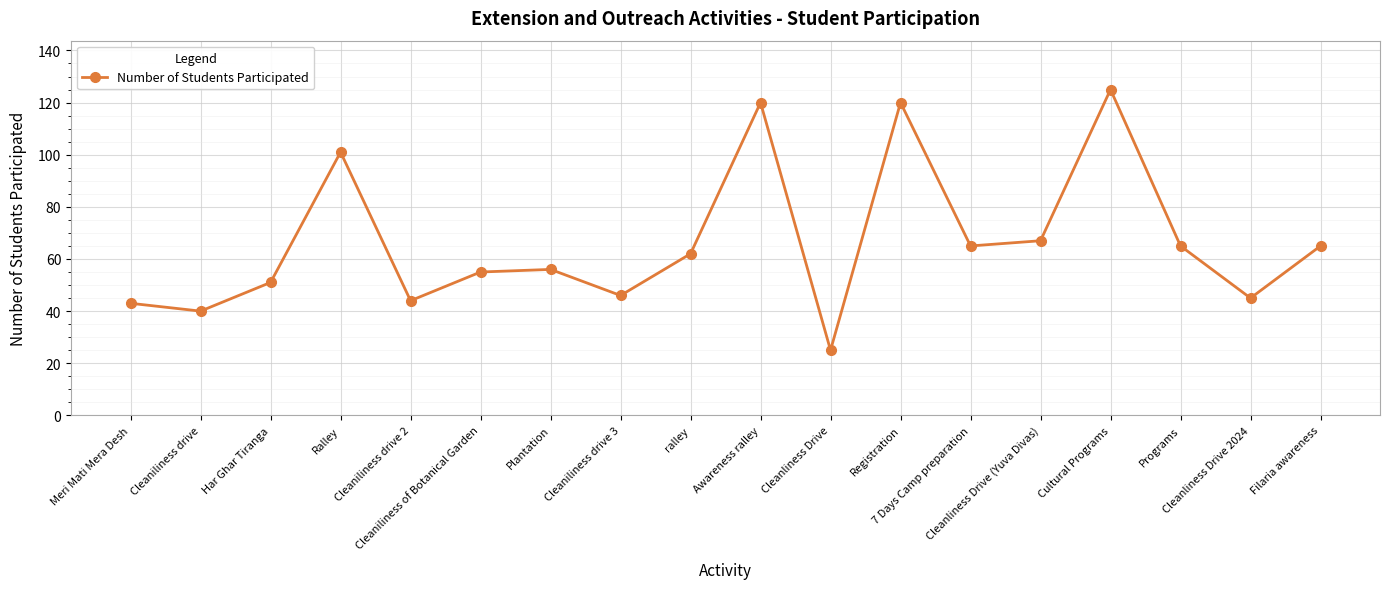

At which category does the data reach its first local peak?

Ralley